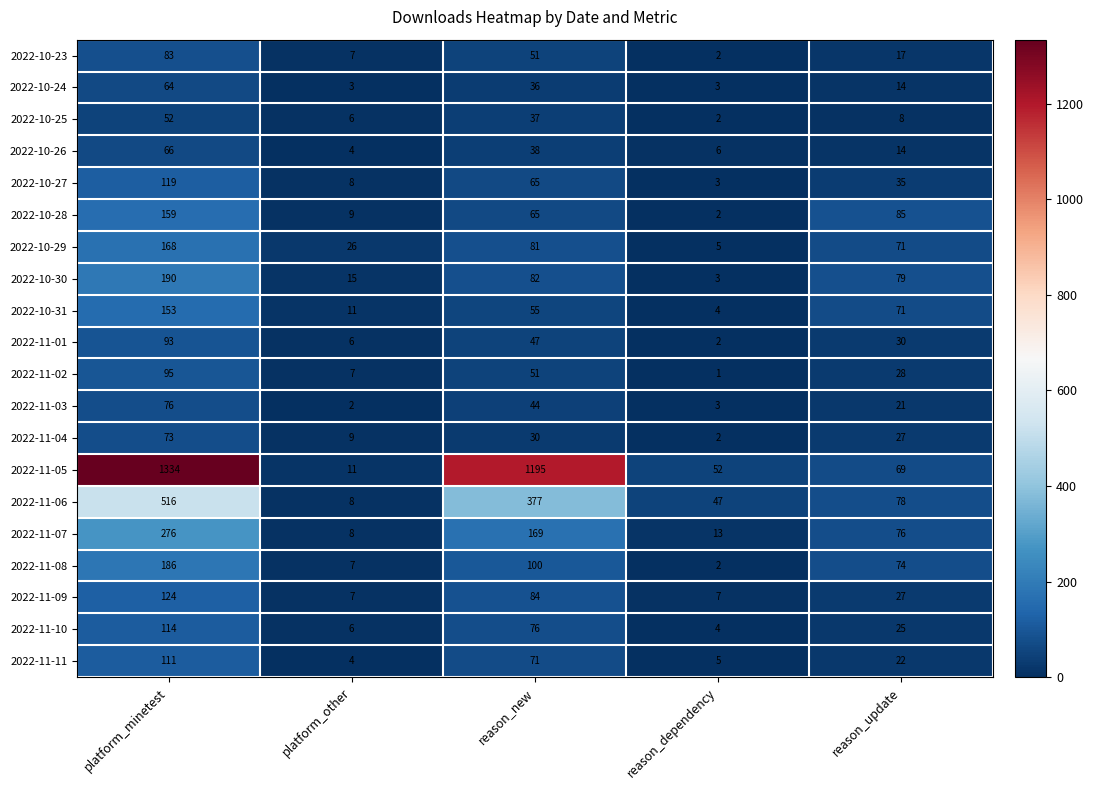

What is the total value across all series at platform_other?

164